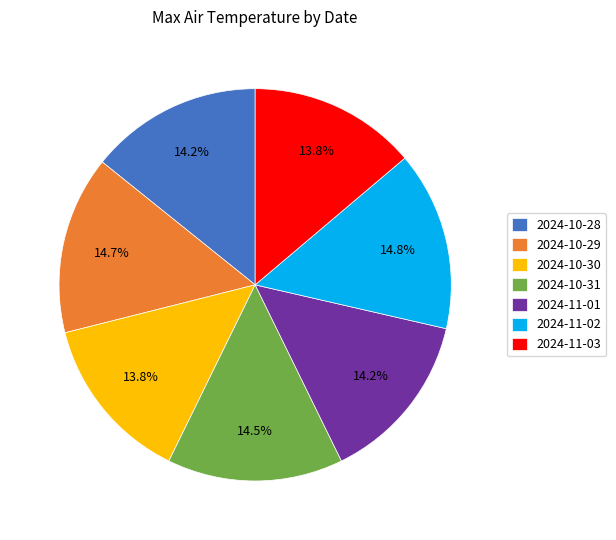

What percentage is NOT represented by 2024-10-30?

86.2%